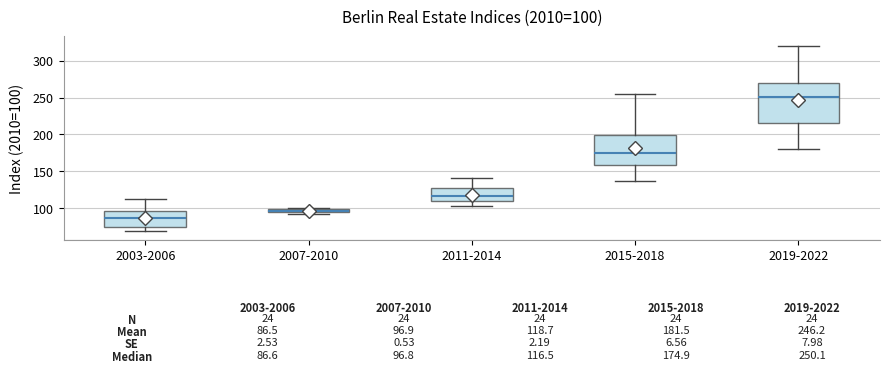

Which box's median line is the highest?

2019-2022